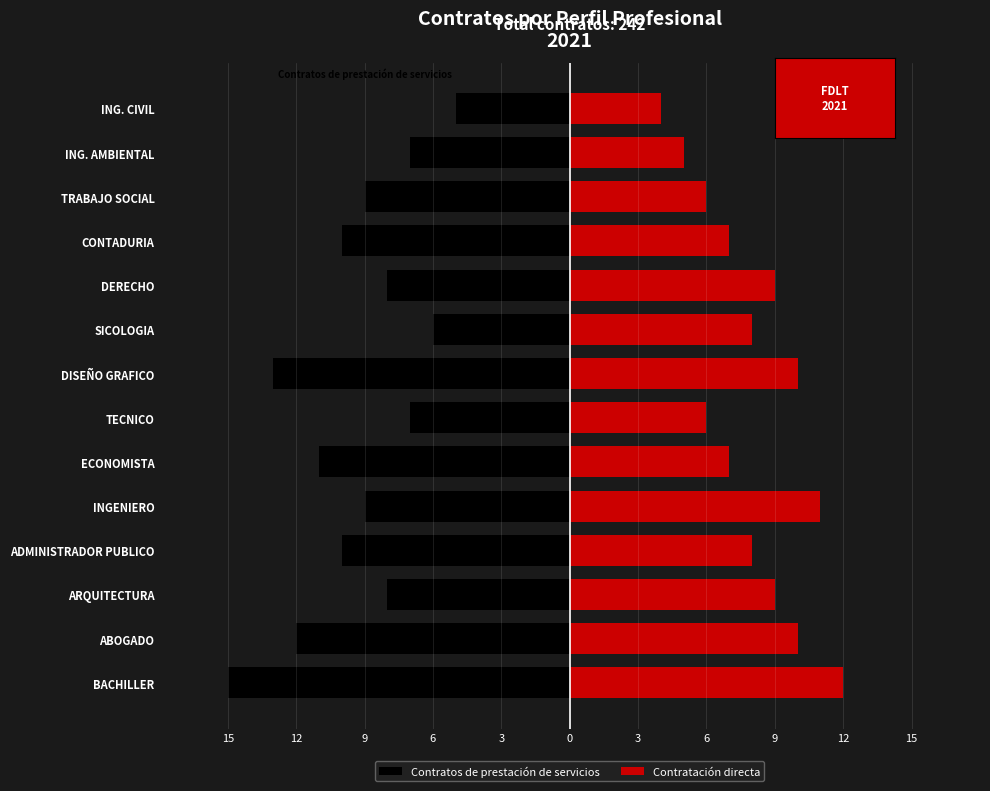

What is the total value across all series at ING. AMBIENTAL?

-2